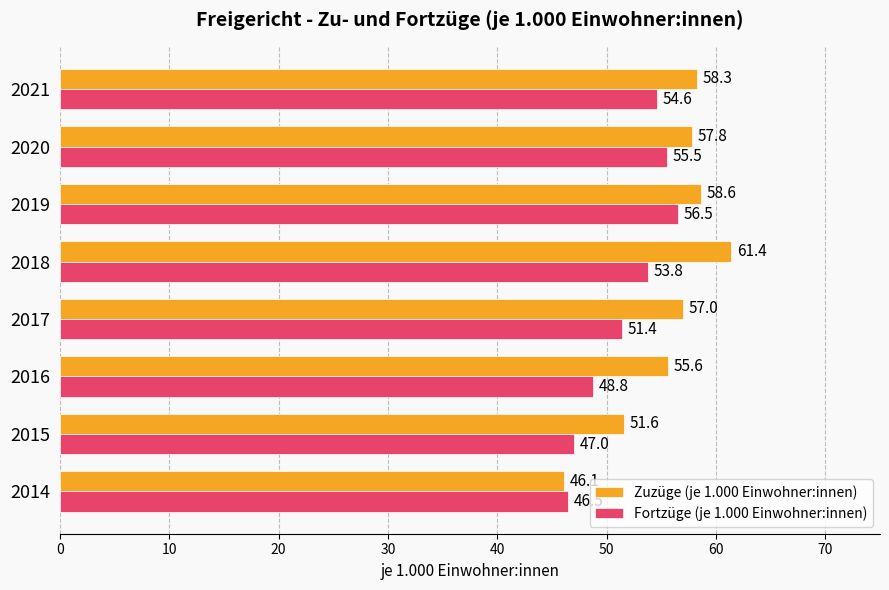

The Zuzüge (je 1.000 Einwohner:innen) series shows 29.0 at 2017. True or false?

False